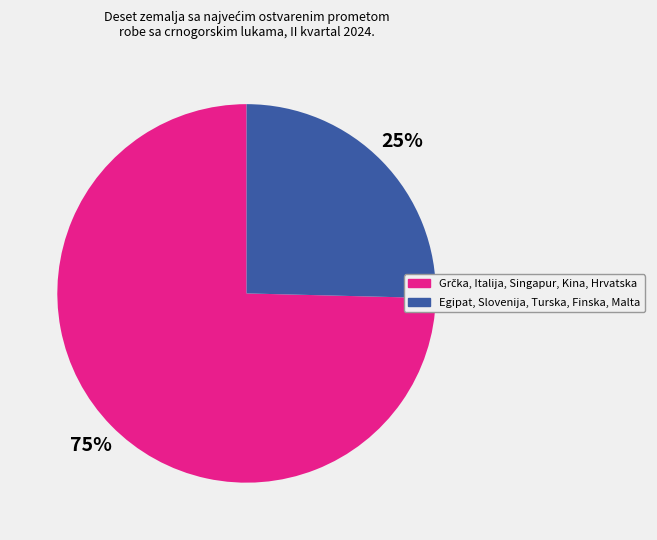

Count the number of slices in the pie.

2